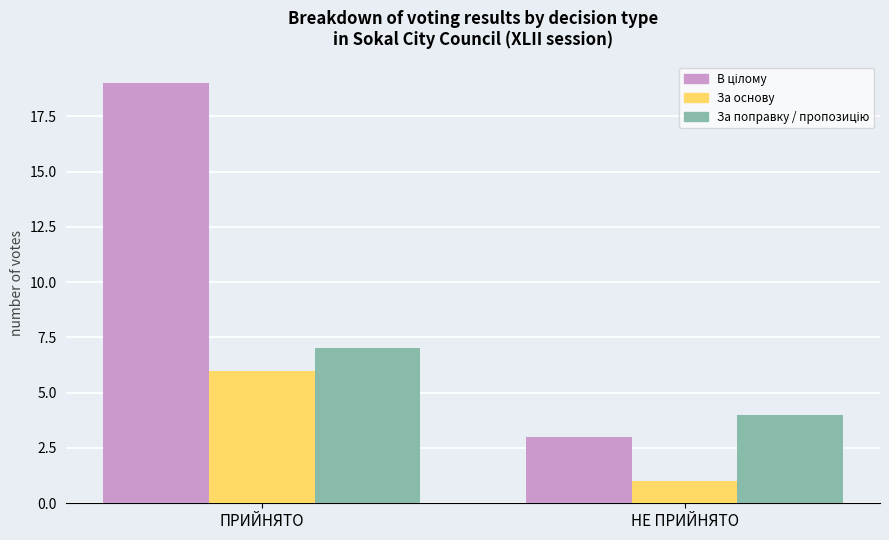

How many bars are there in each group?

3